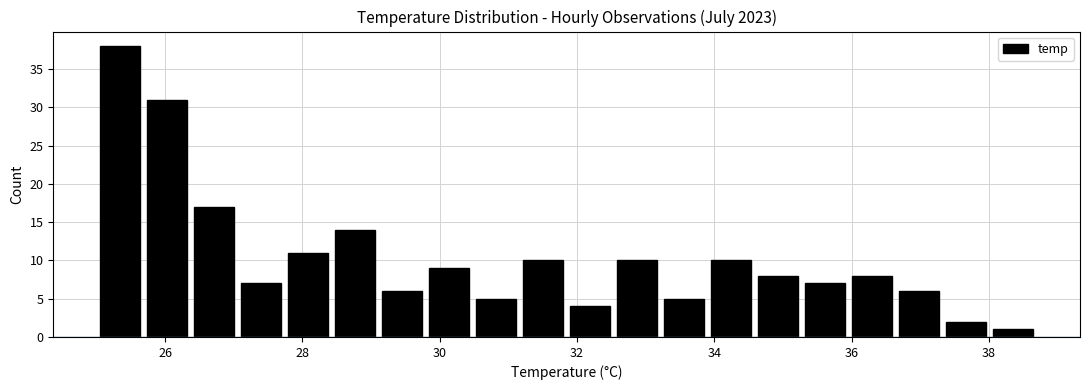

Read against the x-axis, roughly where is the centre of the tallest bar?

25.4